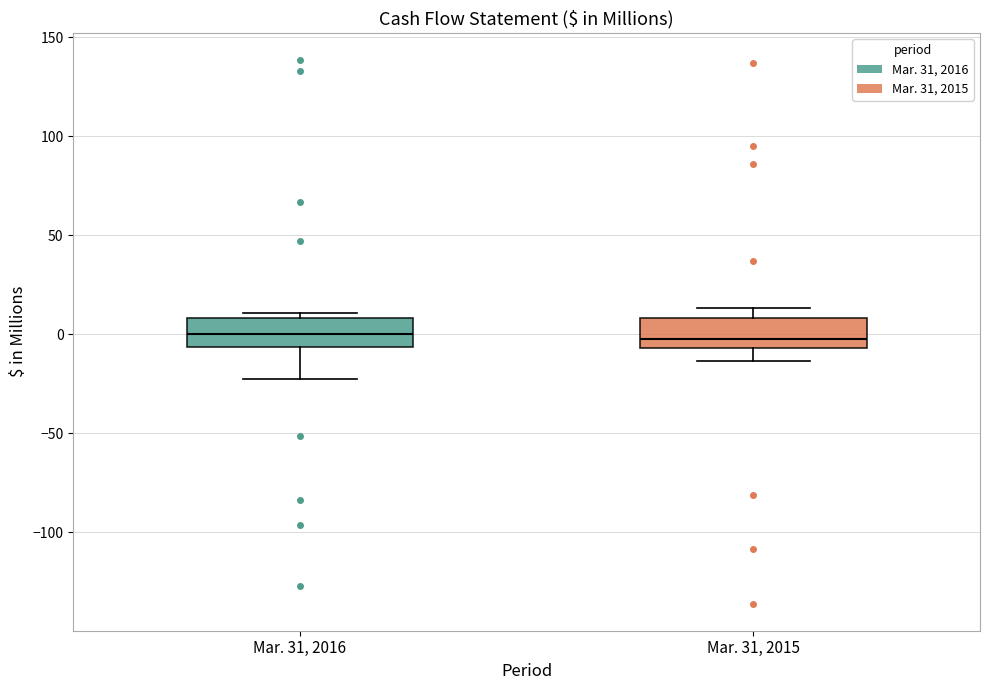

Reading left to right, transcribe this box plot: for each box, give where its median line is, the range the box spans, and where its two whiskers end, as read against the y-axis. The values are not printed on the chart, so give them approximately, as read against the axis.

Mar. 31, 2016: median 0, box -5 to 10, whiskers -20 to 10 (just above the box's upper edge)
Mar. 31, 2015: median 0, box -5 to 10, whiskers -15 to 15